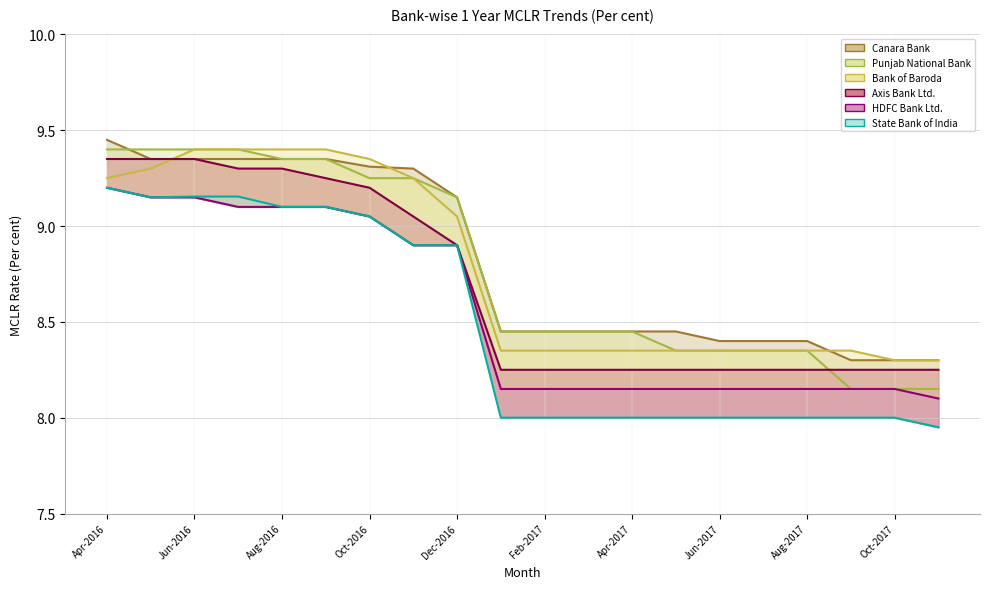

Reading left to right, what are all the values shown in this chart?

State Bank of India: Apr-2016=9.2	May-2016=9.2	Jun-2016=9.2	Jul-2016=9.2	Aug-2016=9.1	Sep-2016=9.1	Oct-2016=9.1	Nov-2016=8.9	Dec-2016=8.9	Jan-2017=8.0	Feb-2017=8.0	Mar-2017=8.0	Apr-2017=8.0	May-2017=8.0	Jun-2017=8.0	Jul-2017=8.0	Aug-2017=8.0	Sep-2017=8.0	Oct-2017=8.0	Nov-2017=8.0
Punjab National Bank: Apr-2016=9.4	May-2016=9.4	Jun-2016=9.4	Jul-2016=9.4	Aug-2016=9.3	Sep-2016=9.3	Oct-2016=9.2	Nov-2016=9.2	Dec-2016=9.2	Jan-2017=8.4	Feb-2017=8.4	Mar-2017=8.4	Apr-2017=8.4	May-2017=8.3	Jun-2017=8.3	Jul-2017=8.3	Aug-2017=8.3	Sep-2017=8.2	Oct-2017=8.2	Nov-2017=8.2
Bank of Baroda: Apr-2016=9.2	May-2016=9.3	Jun-2016=9.4	Jul-2016=9.4	Aug-2016=9.4	Sep-2016=9.4	Oct-2016=9.3	Nov-2016=9.2	Dec-2016=9.1	Jan-2017=8.3	Feb-2017=8.3	Mar-2017=8.3	Apr-2017=8.3	May-2017=8.3	Jun-2017=8.3	Jul-2017=8.3	Aug-2017=8.3	Sep-2017=8.3	Oct-2017=8.3	Nov-2017=8.3
Canara Bank: Apr-2016=9.4	May-2016=9.3	Jun-2016=9.3	Jul-2016=9.3	Aug-2016=9.3	Sep-2016=9.3	Oct-2016=9.3	Nov-2016=9.3	Dec-2016=9.2	Jan-2017=8.4	Feb-2017=8.4	Mar-2017=8.4	Apr-2017=8.4	May-2017=8.4	Jun-2017=8.4	Jul-2017=8.4	Aug-2017=8.4	Sep-2017=8.3	Oct-2017=8.3	Nov-2017=8.3
HDFC Bank Ltd.: Apr-2016=9.2	May-2016=9.2	Jun-2016=9.2	Jul-2016=9.1	Aug-2016=9.1	Sep-2016=9.1	Oct-2016=9.1	Nov-2016=8.9	Dec-2016=8.9	Jan-2017=8.2	Feb-2017=8.2	Mar-2017=8.2	Apr-2017=8.2	May-2017=8.2	Jun-2017=8.2	Jul-2017=8.2	Aug-2017=8.2	Sep-2017=8.2	Oct-2017=8.2	Nov-2017=8.1
Axis Bank Ltd.: Apr-2016=9.3	May-2016=9.3	Jun-2016=9.3	Jul-2016=9.3	Aug-2016=9.3	Sep-2016=9.2	Oct-2016=9.2	Nov-2016=9.1	Dec-2016=8.9	Jan-2017=8.2	Feb-2017=8.2	Mar-2017=8.2	Apr-2017=8.2	May-2017=8.2	Jun-2017=8.2	Jul-2017=8.2	Aug-2017=8.2	Sep-2017=8.2	Oct-2017=8.2	Nov-2017=8.2